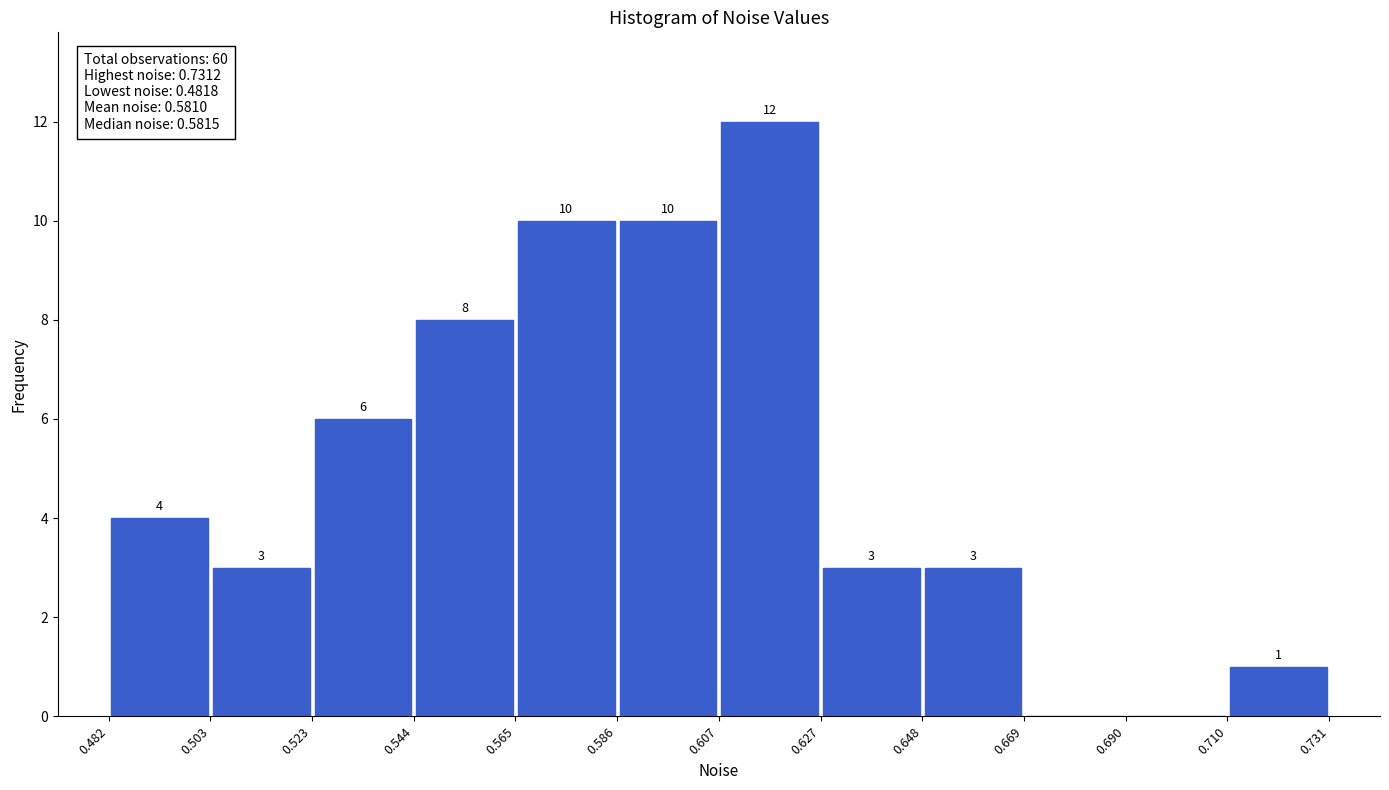

Over which range of the x-axis is the bar tallest?

0.607 to 0.627